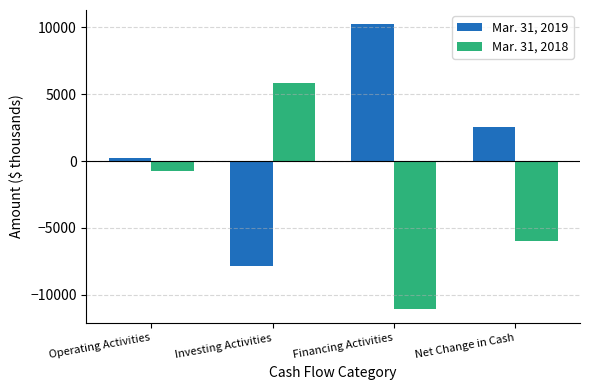

What is the sum of all Mar. 31, 2018 values?

-11944